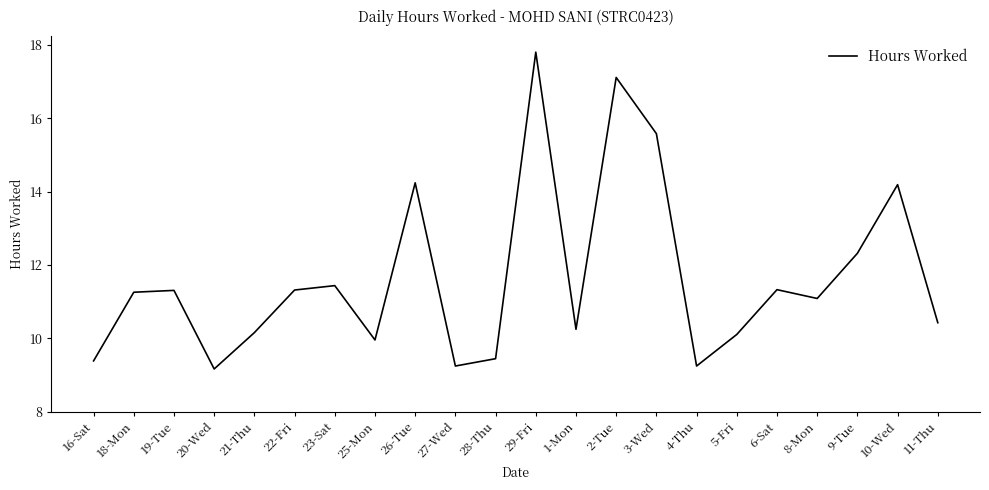

The chart shows a value of 6.3 at 25-Mon. True or false?

False